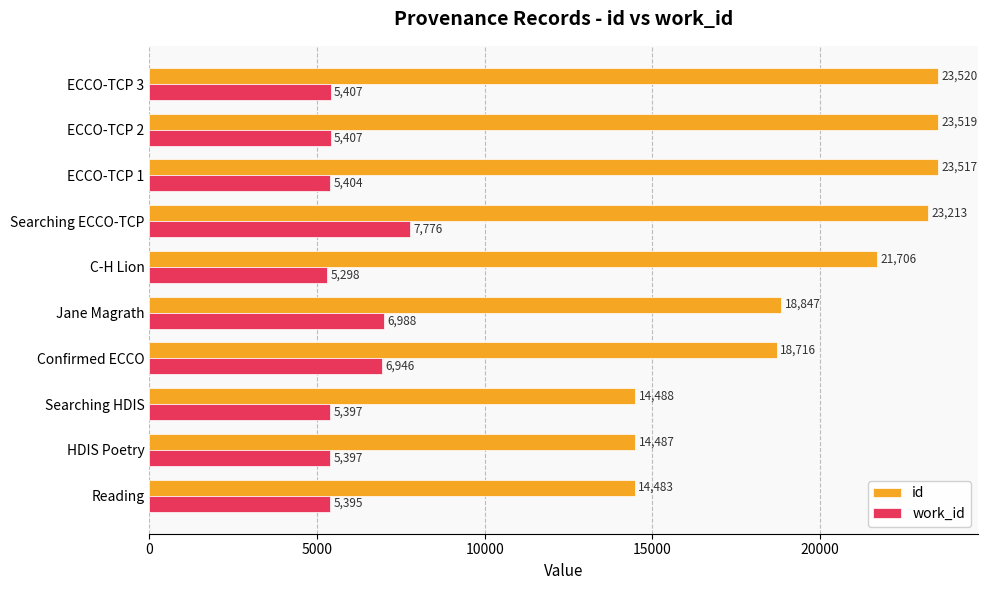

At which label is id closest to 19001?

Jane Magrath